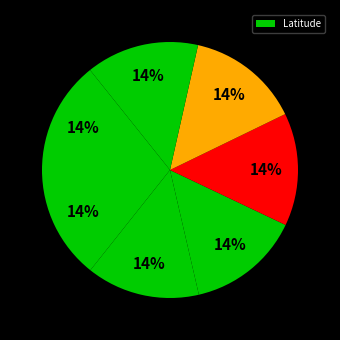

How many slices are in this pie chart?

7